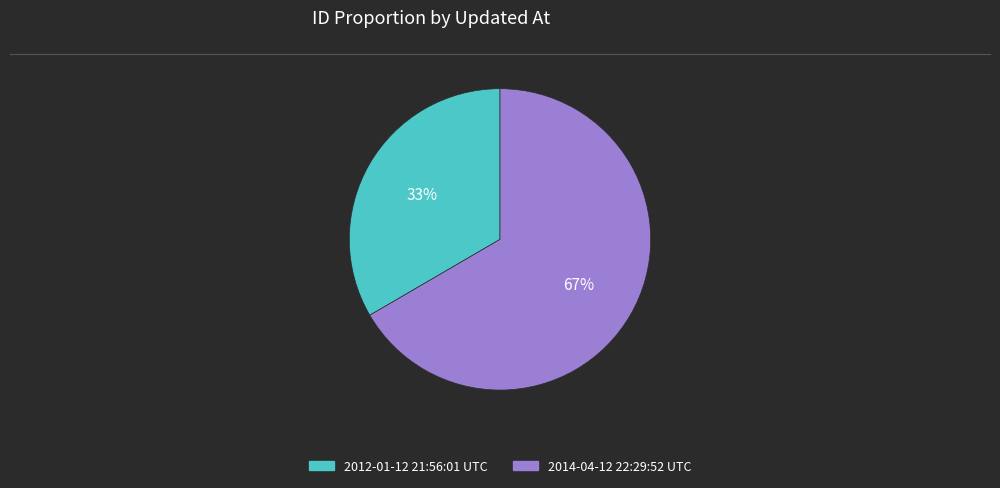

Which has a higher value, 2012-01-12 21:56:01 UTC or 2014-04-12 22:29:52 UTC?

2014-04-12 22:29:52 UTC